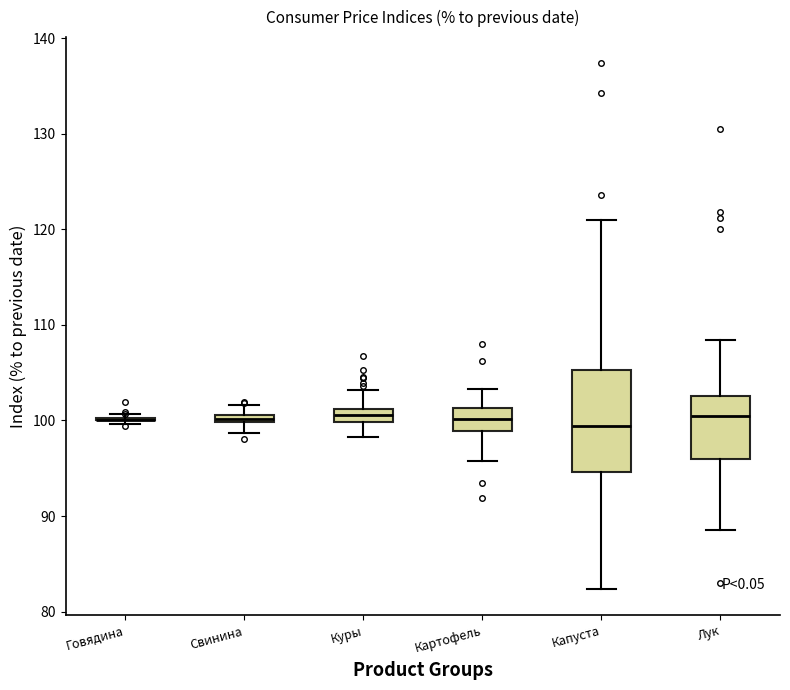

Comparing the boxes themselves (not the whiskers), which one is the tallest?

Капуста